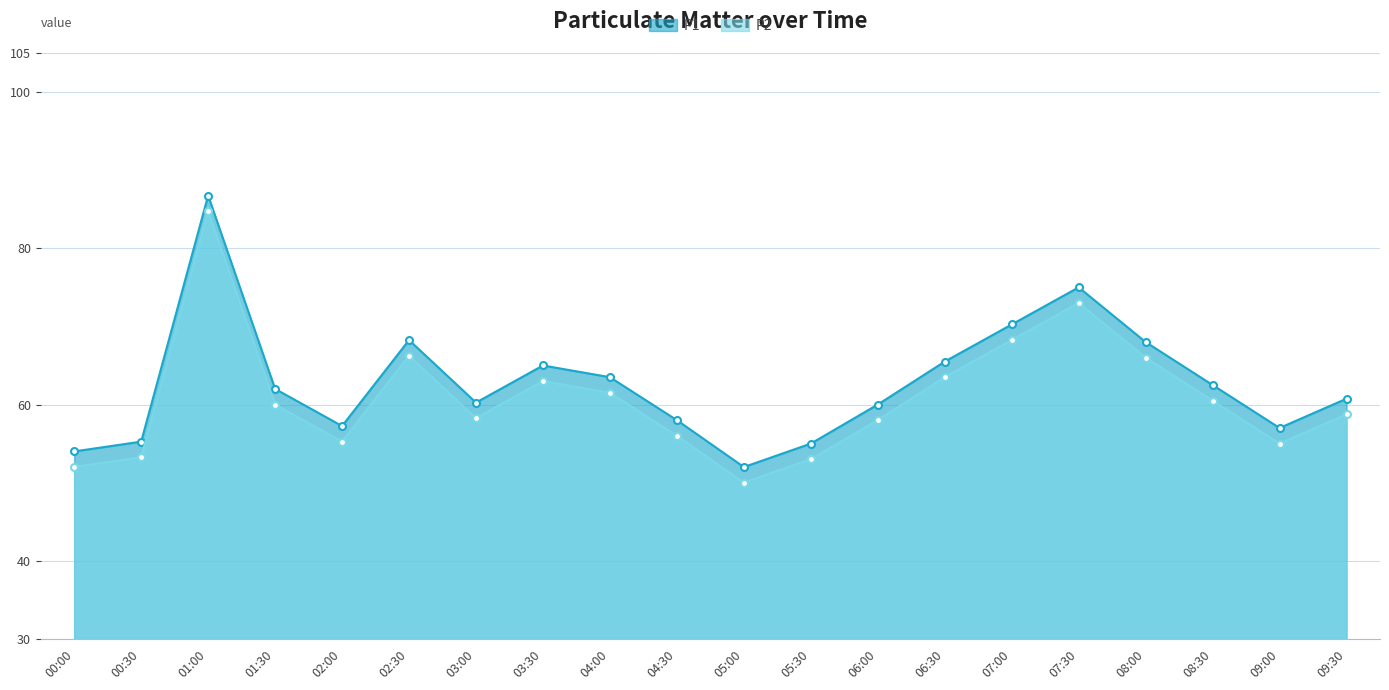

What is the value of the P2 point at the 9th from the left?

61.5